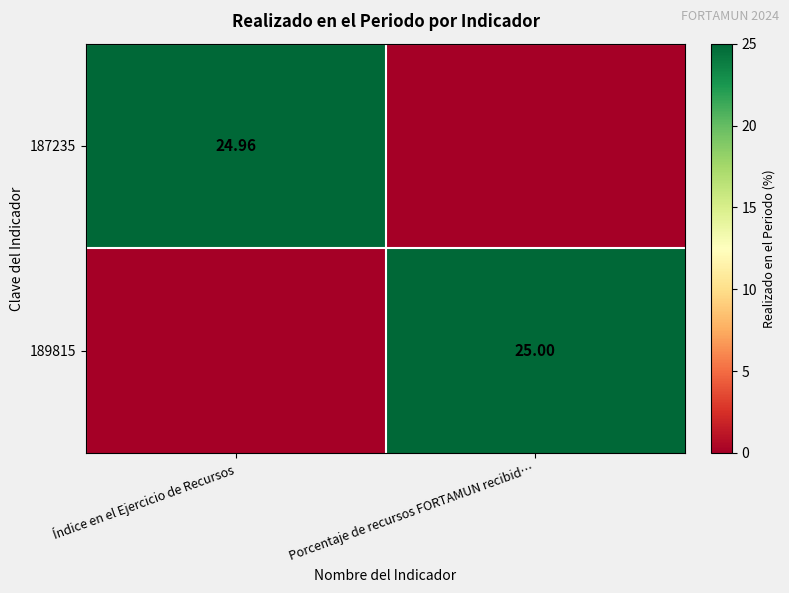

At which label is 189815 closest to 12?

Índice en el Ejercicio de Recursos